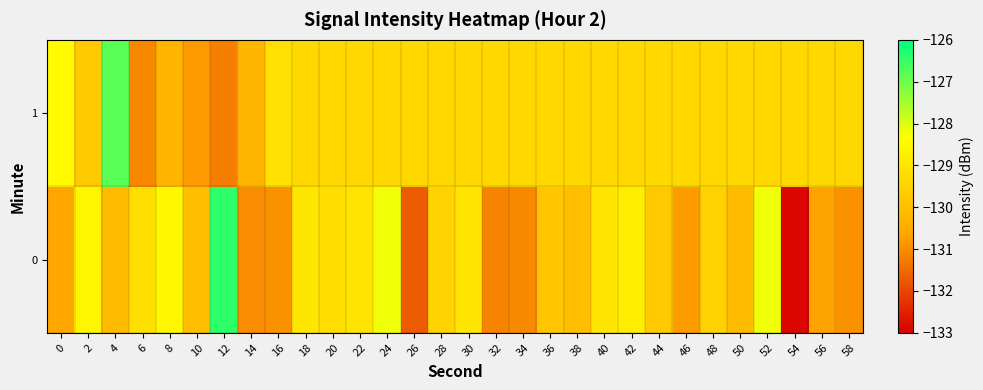

At how many categories does at least one series exceed -129?

11